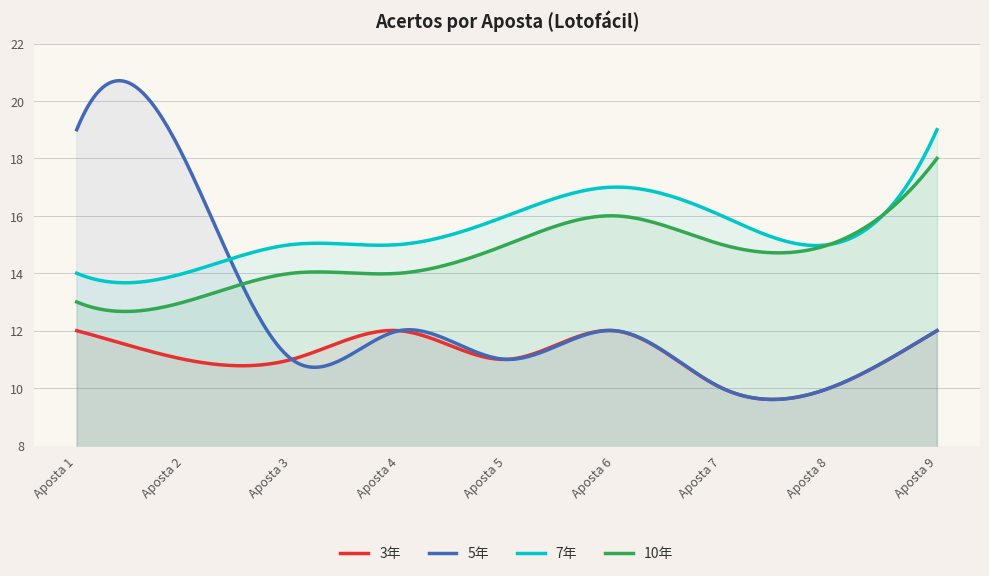

At which category is the sum across all series the highest?

Aposta 9